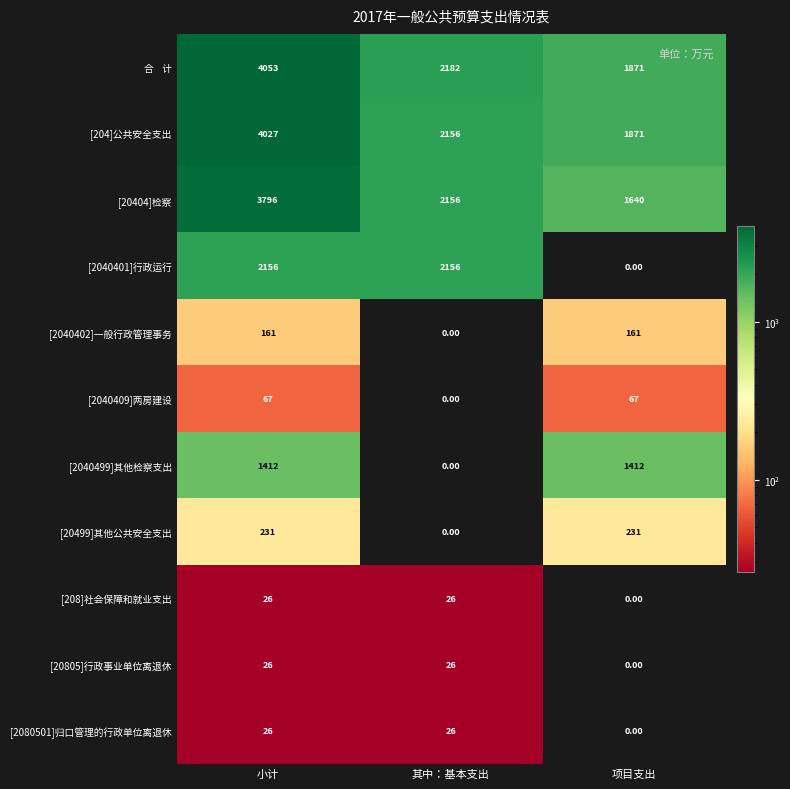

What is the total value across all series at 项目支出?

7253